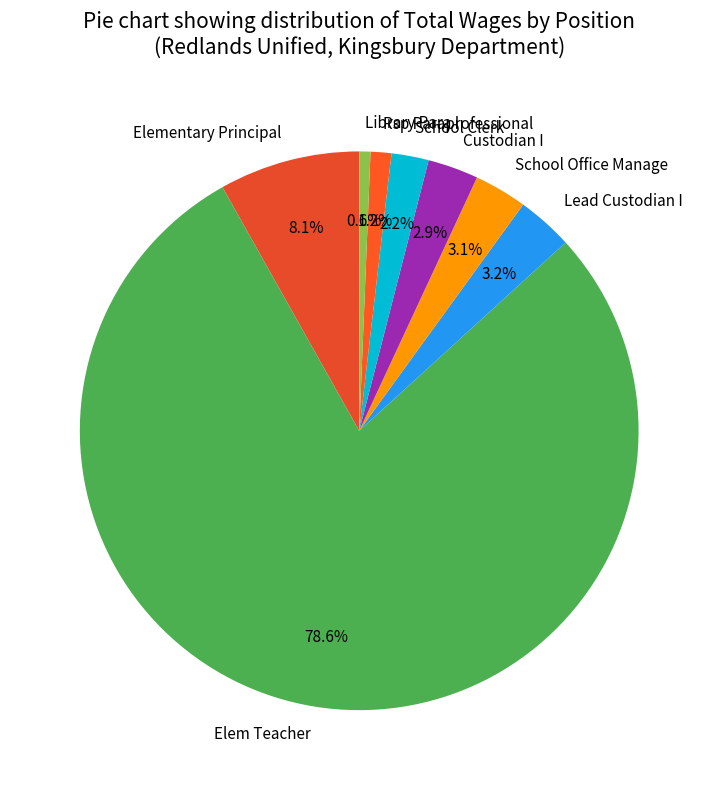

Is there any slice that represents more than half of the pie?

Yes